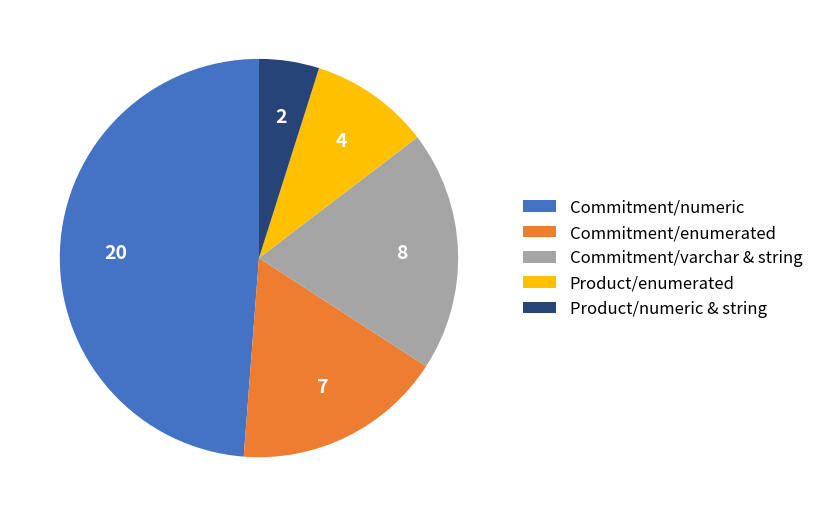

How many slices are in this pie chart?

5